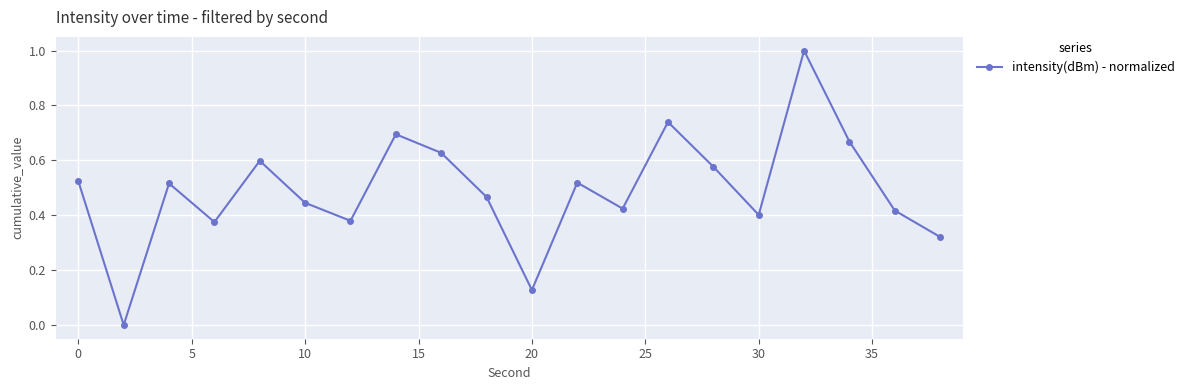

Is this an area chart (filled region under the line)?

No